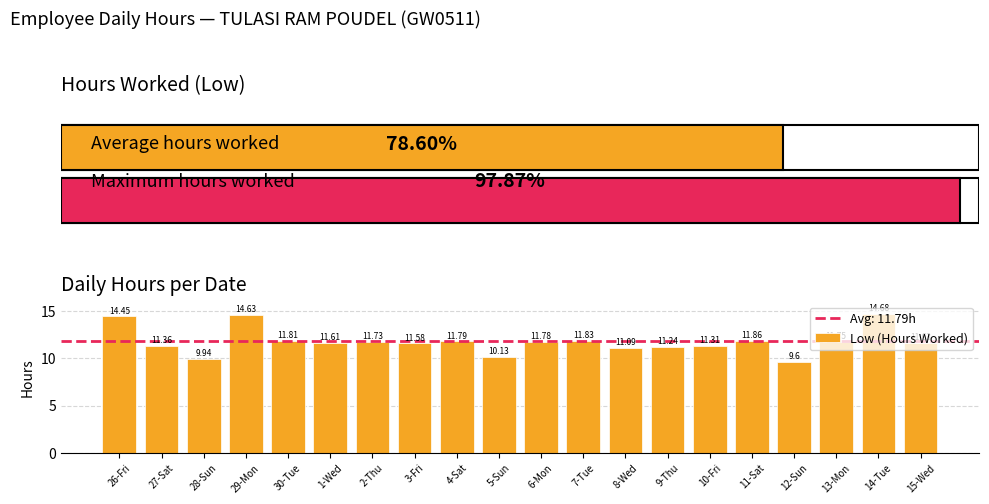

List the labels in order of value, largest first.

14-Tue, 29-Mon, 26-Fri, 11-Sat, 7-Tue, 30-Tue, 4-Sat, 6-Mon, 13-Mon, 2-Thu, 15-Wed, 1-Wed, 3-Fri, 27-Sat, 10-Fri, 9-Thu, 8-Wed, 5-Sun, 28-Sun, 12-Sun